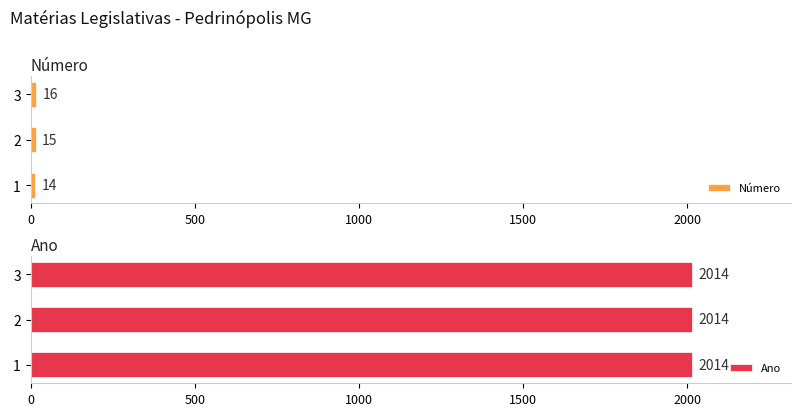

Rank the categories by Número value from lowest to highest.

1, 2, 3